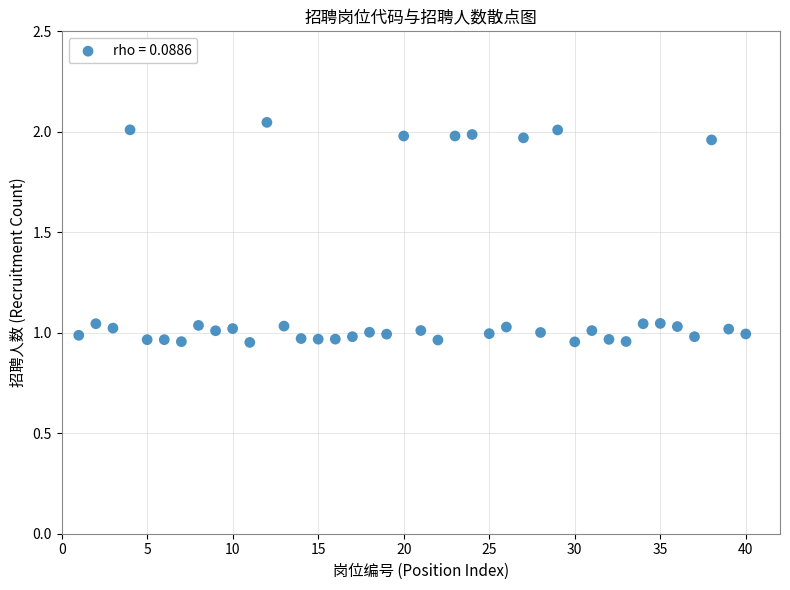

What is the range of Y values (max minus min)?

1.1